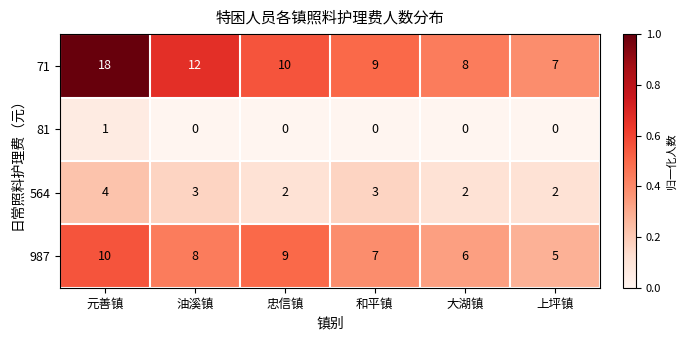

What is the difference between the second highest and second lowest values in the 987 series?

3